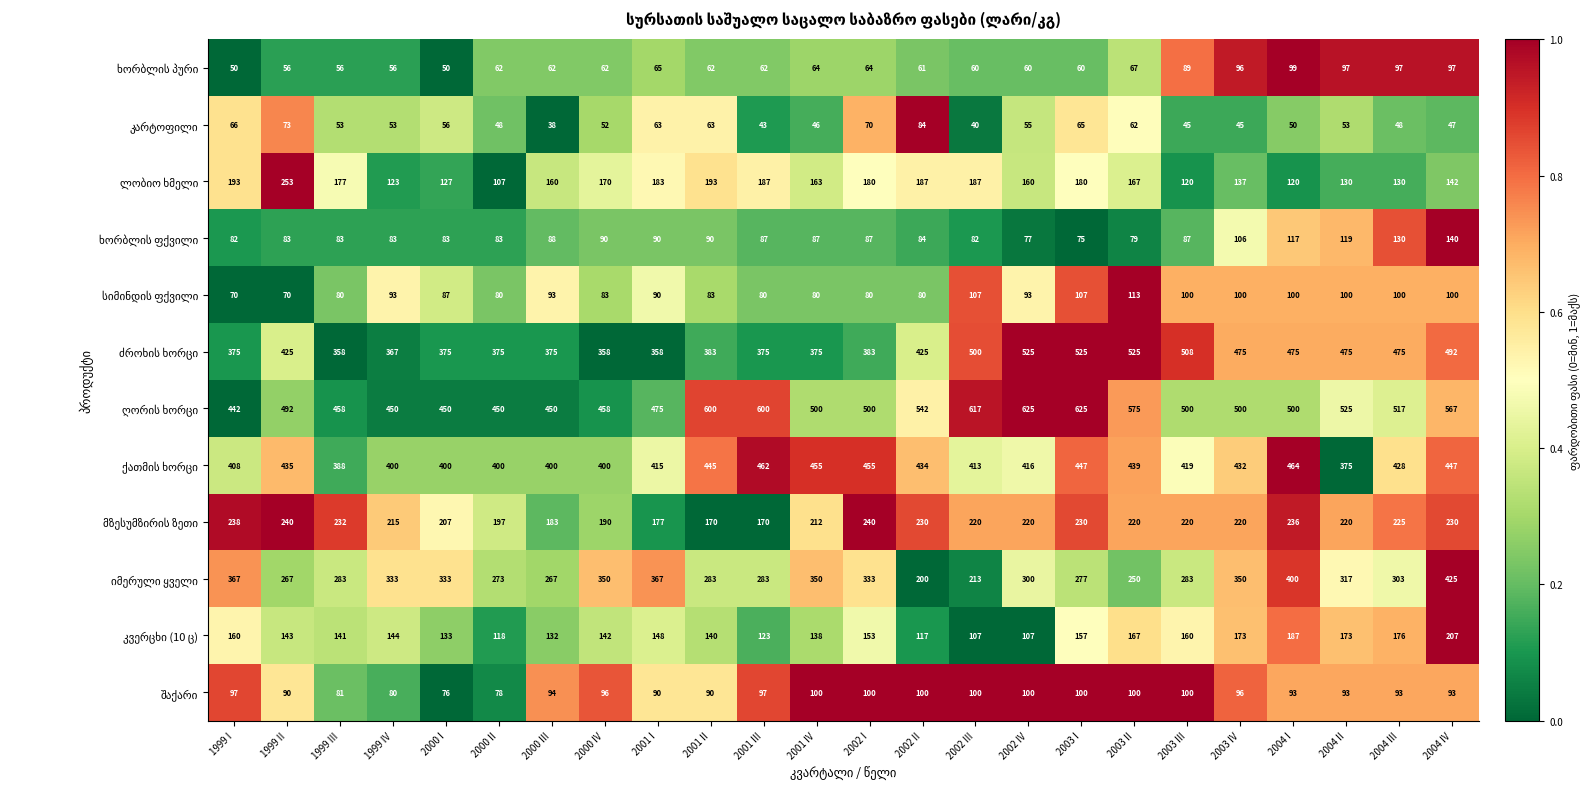

At which category is the sum across all series the highest?

2004 IV